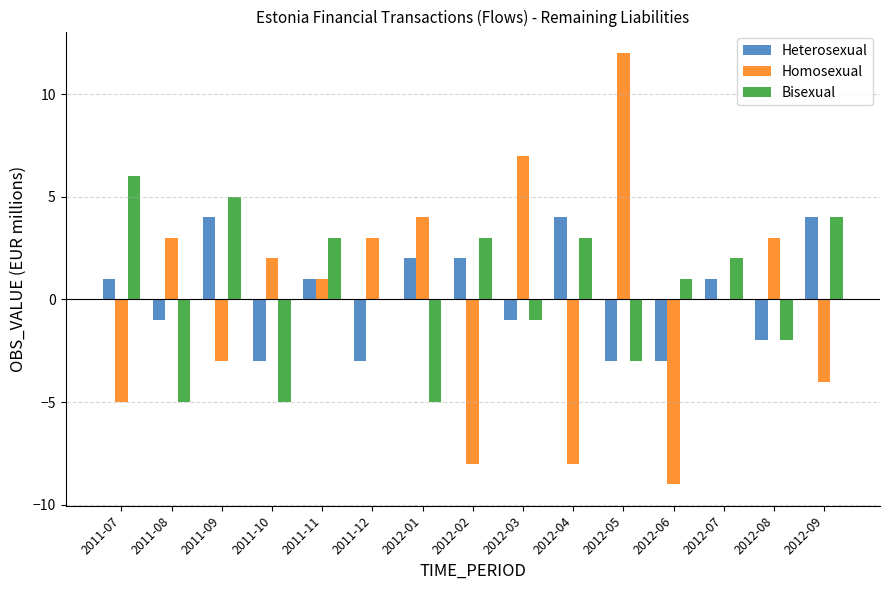

Count the number of data series in this chart.

3